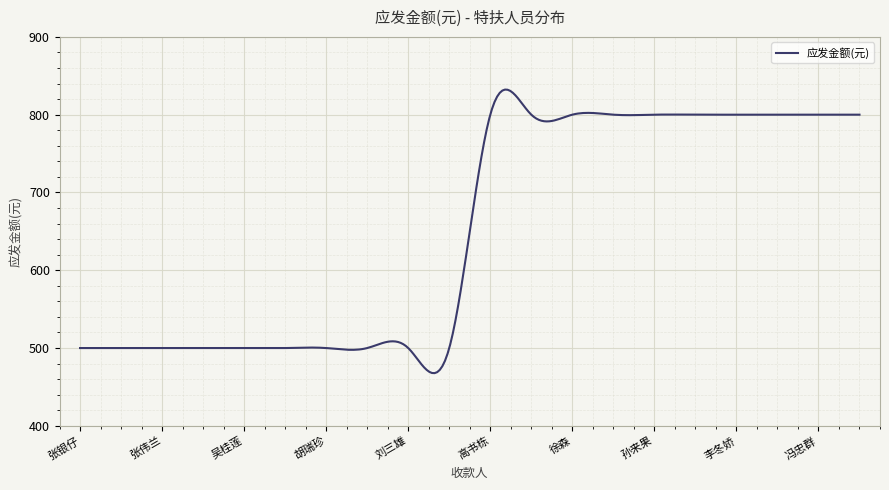

What is the minimum value shown in the chart?

467.7